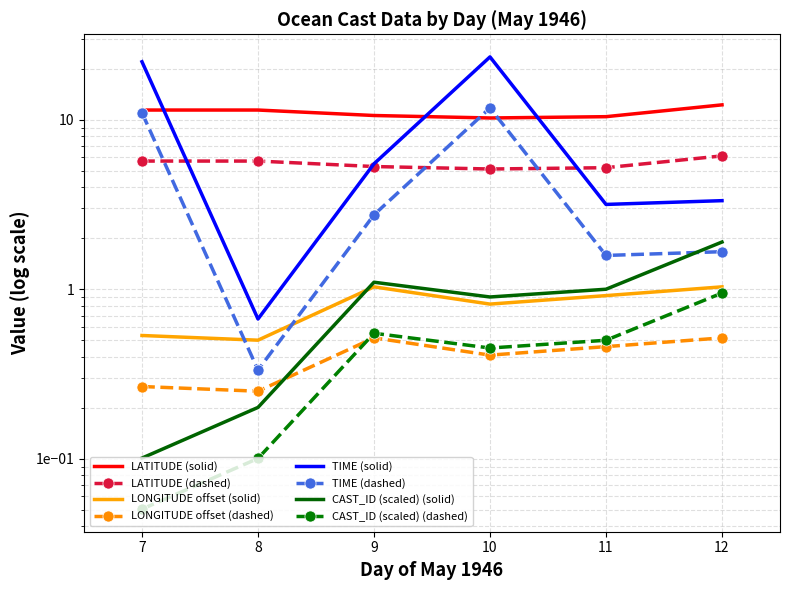

Which series has the largest range (max minus min)?

TIME